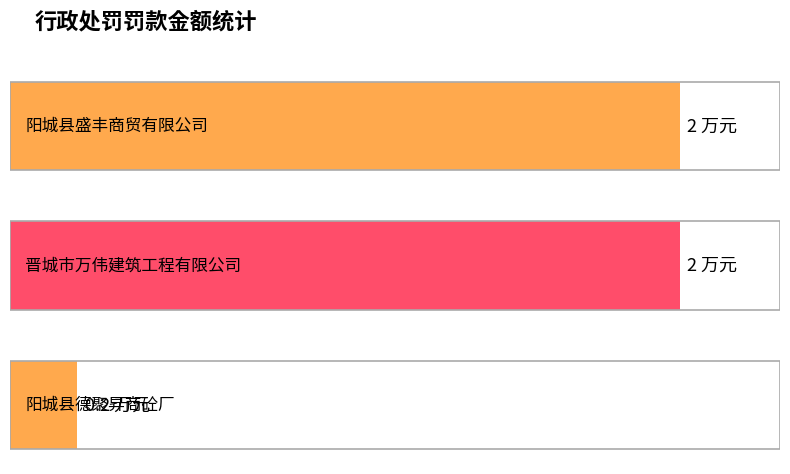

Count the values in the range 0 to 2.

3